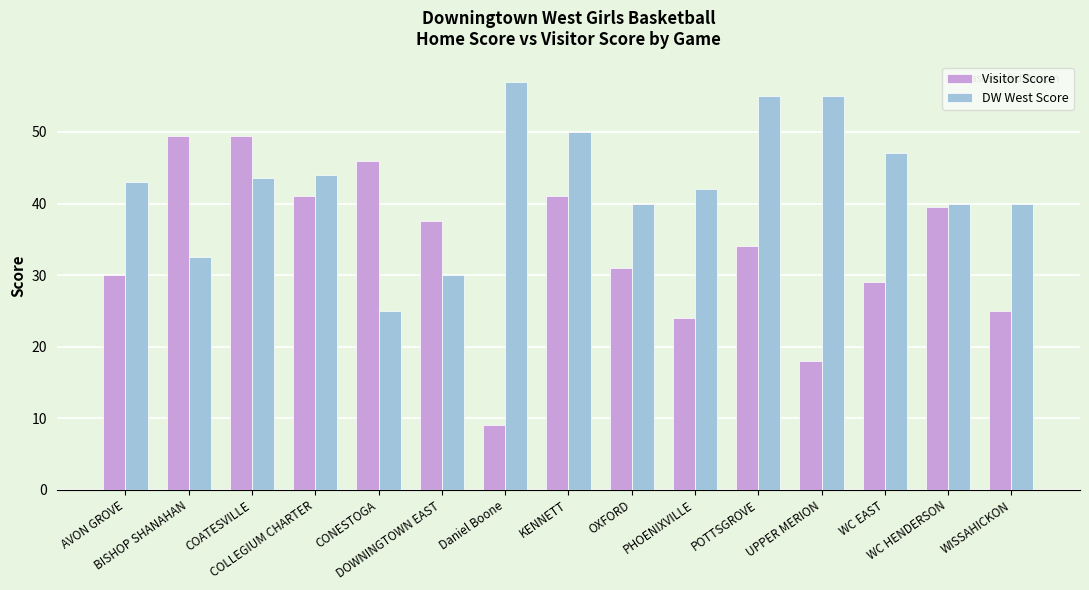

Reading left to right, extract all data points from this chart.

Visitor Score: AVON GROVE=30.0	BISHOP SHANAHAN=49.5	COATESVILLE=49.5	COLLEGIUM CHARTER=41.0	CONESTOGA=46.0	DOWNINGTOWN EAST=37.5	Daniel Boone=9.0	KENNETT=41.0	OXFORD=31.0	PHOENIXVILLE=24.0	POTTSGROVE=34.0	UPPER MERION=18.0	WC EAST=29.0	WC HENDERSON=39.5	WISSAHICKON=25.0
DW West Score: AVON GROVE=43.0	BISHOP SHANAHAN=32.5	COATESVILLE=43.5	COLLEGIUM CHARTER=44.0	CONESTOGA=25.0	DOWNINGTOWN EAST=30.0	Daniel Boone=57.0	KENNETT=50.0	OXFORD=40.0	PHOENIXVILLE=42.0	POTTSGROVE=55.0	UPPER MERION=55.0	WC EAST=47.0	WC HENDERSON=40.0	WISSAHICKON=40.0